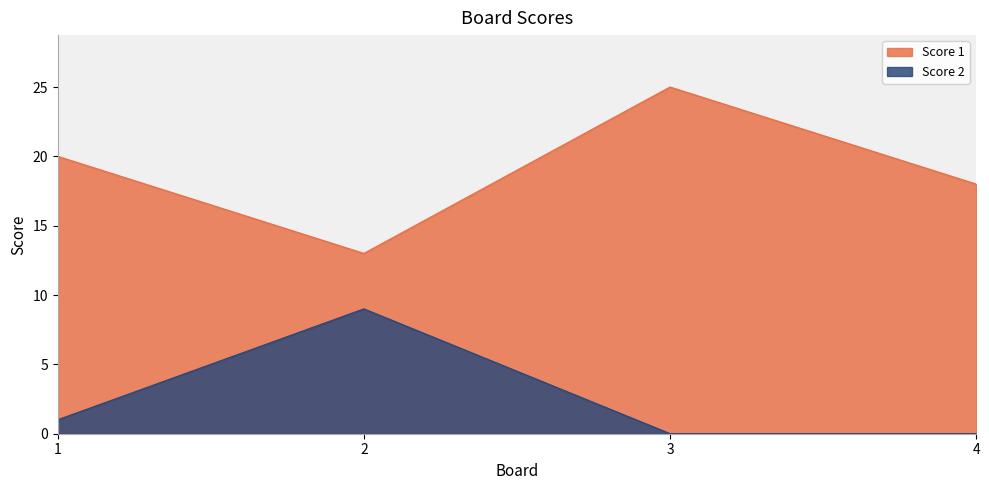

At which label is Score 2 closest to 4?

1